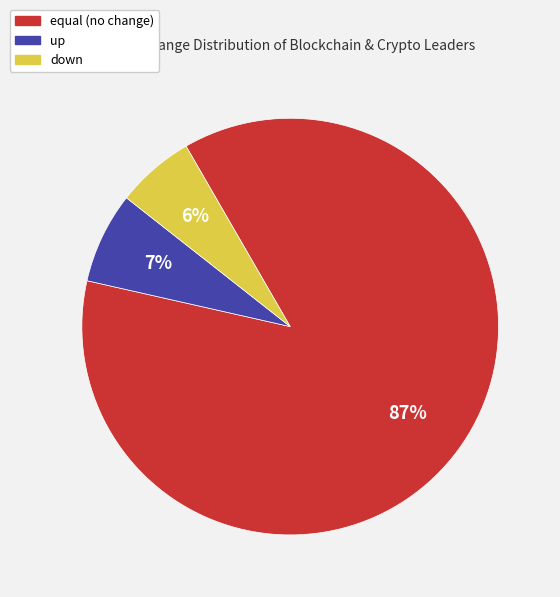

What is the largest slice in the pie chart?

equal